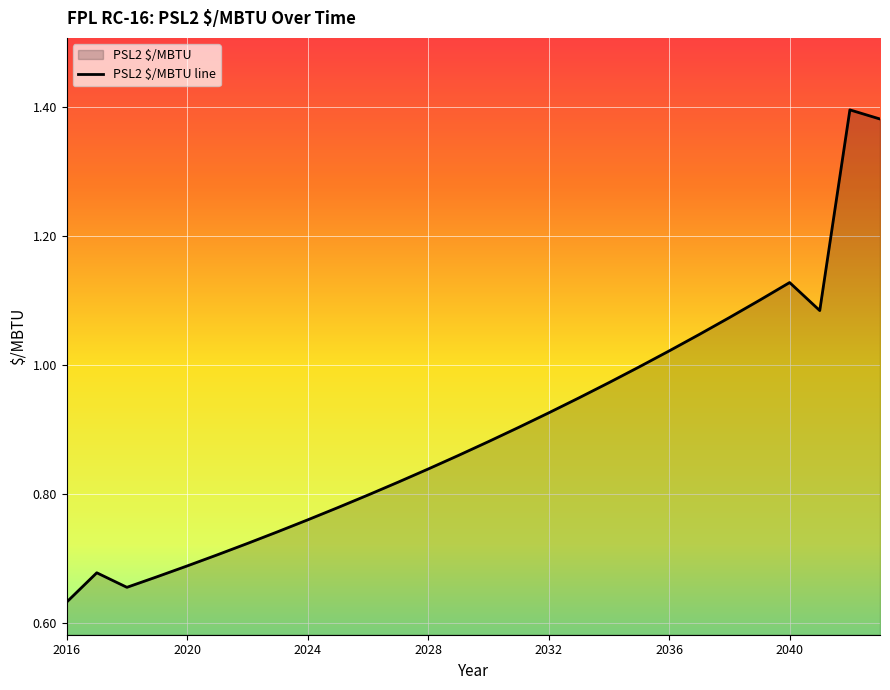

What is the smallest value displayed?

0.6